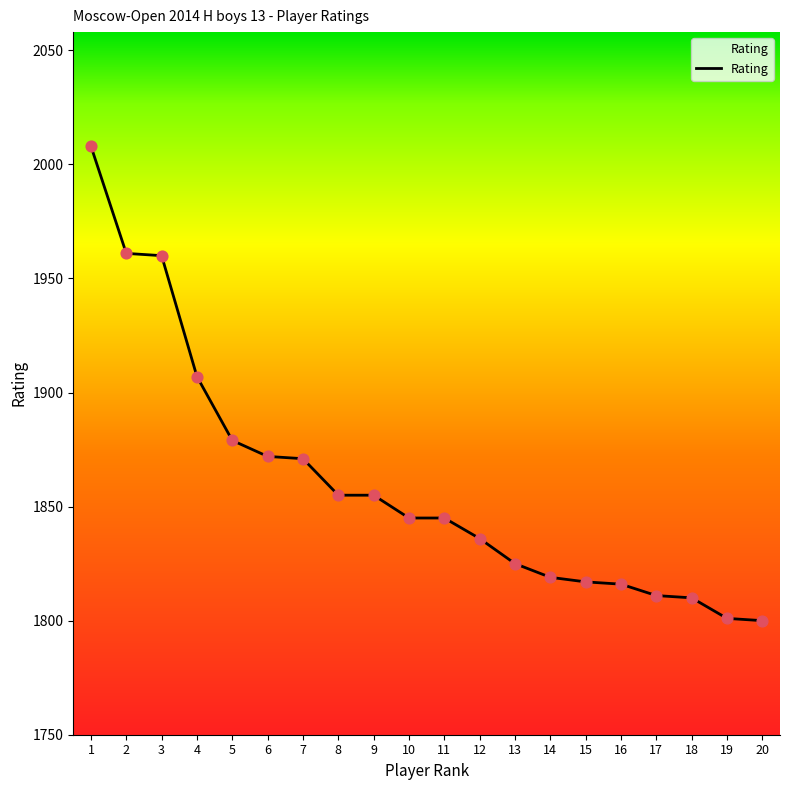

Approximately how many times larger is the value at 5 compared to 6?

1.0